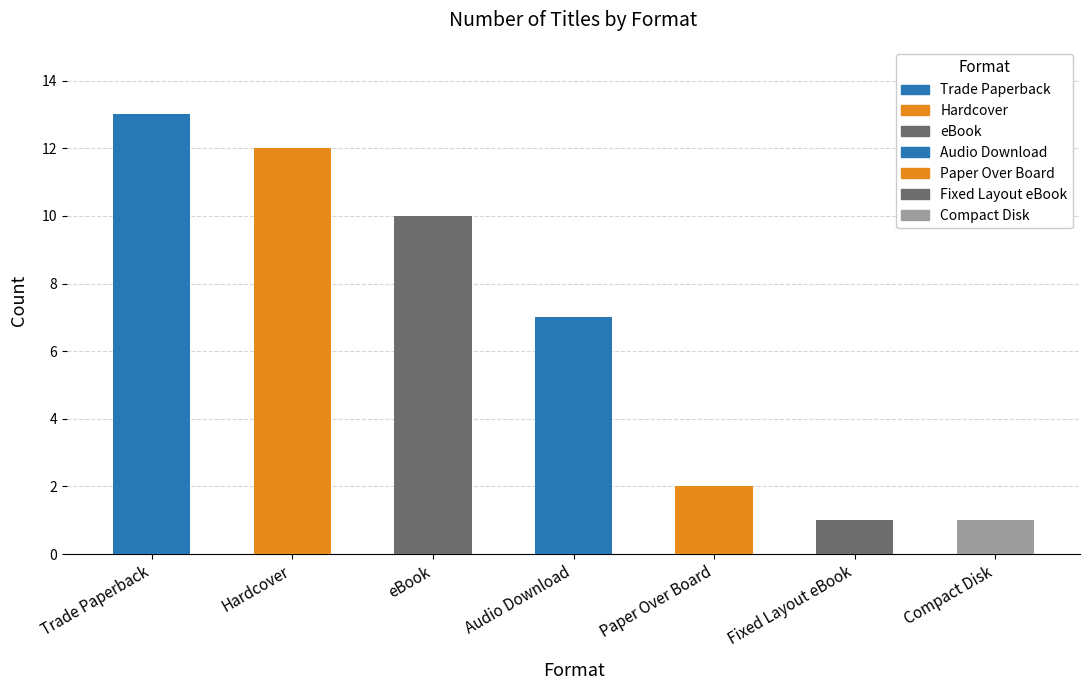

What is the ratio of the value at Trade Paperback to the value at eBook?

1.3